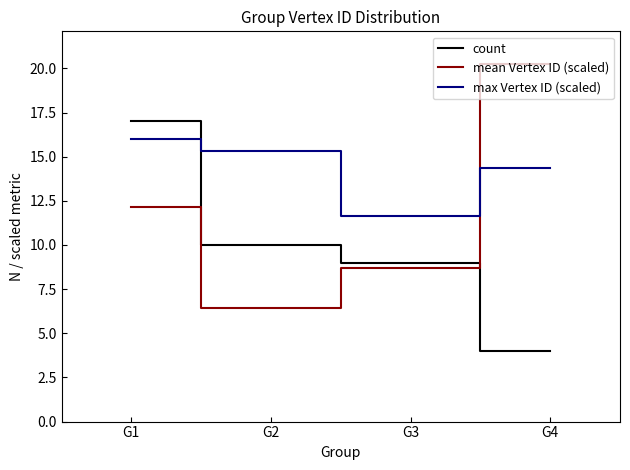

What are all the series names shown in the legend?

count, mean Vertex ID (scaled), max Vertex ID (scaled)